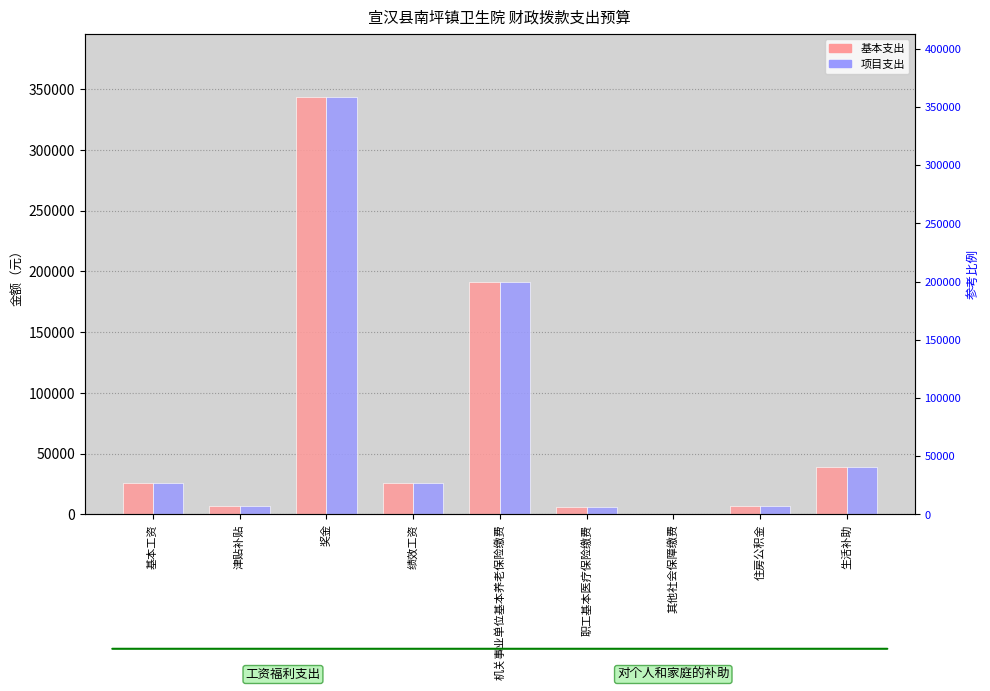

How many distinct data groups are displayed?

2